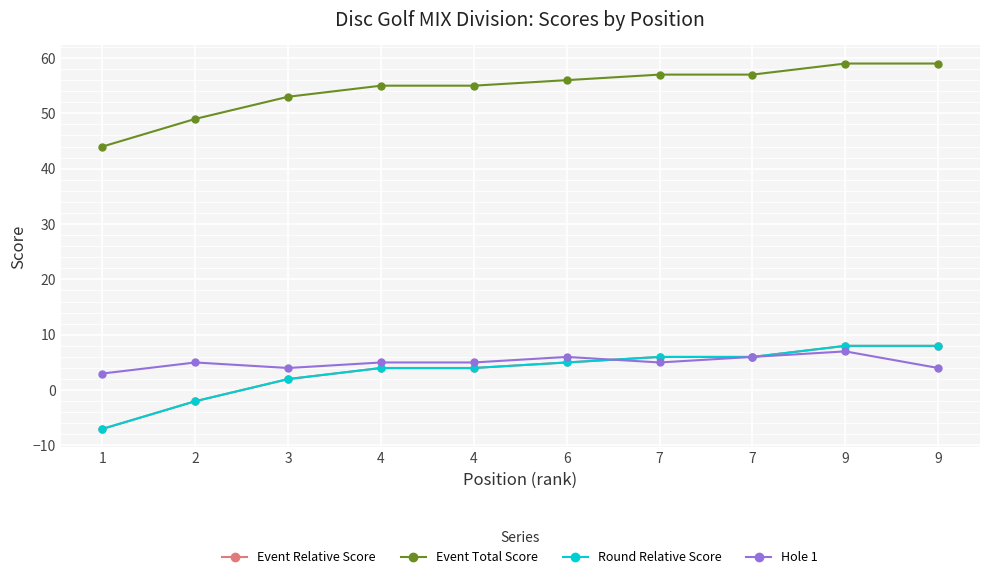

True or false: Hole 1 has a value of 2 at 2.

False